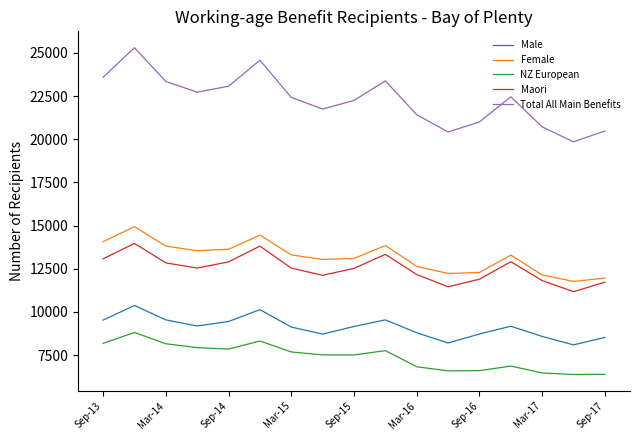

Which series has the largest range (max minus min)?

Total All Main Benefits